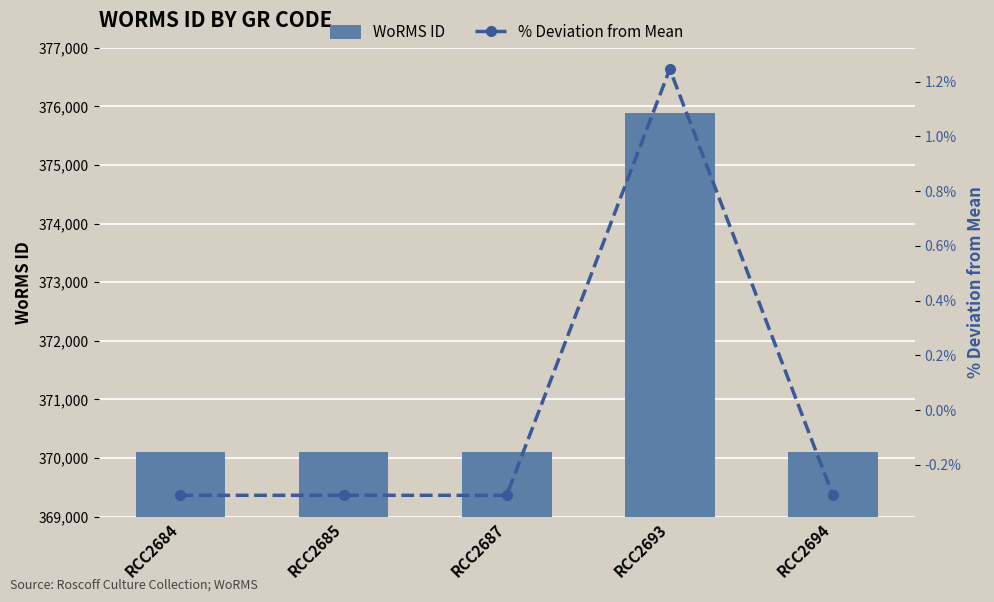

What is the difference between the maximum and minimum values in the % Deviation from Mean series?

1.6